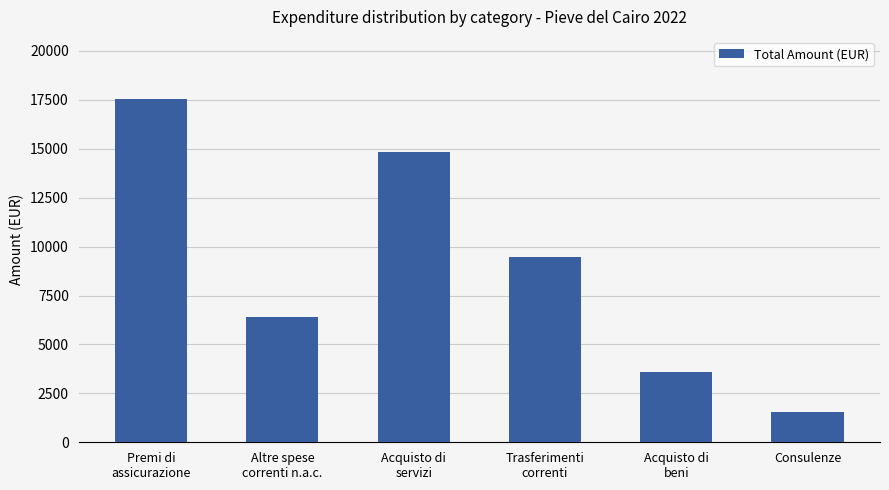

Which has a higher value, Trasferimenti
correnti or Consulenze?

Trasferimenti
correnti